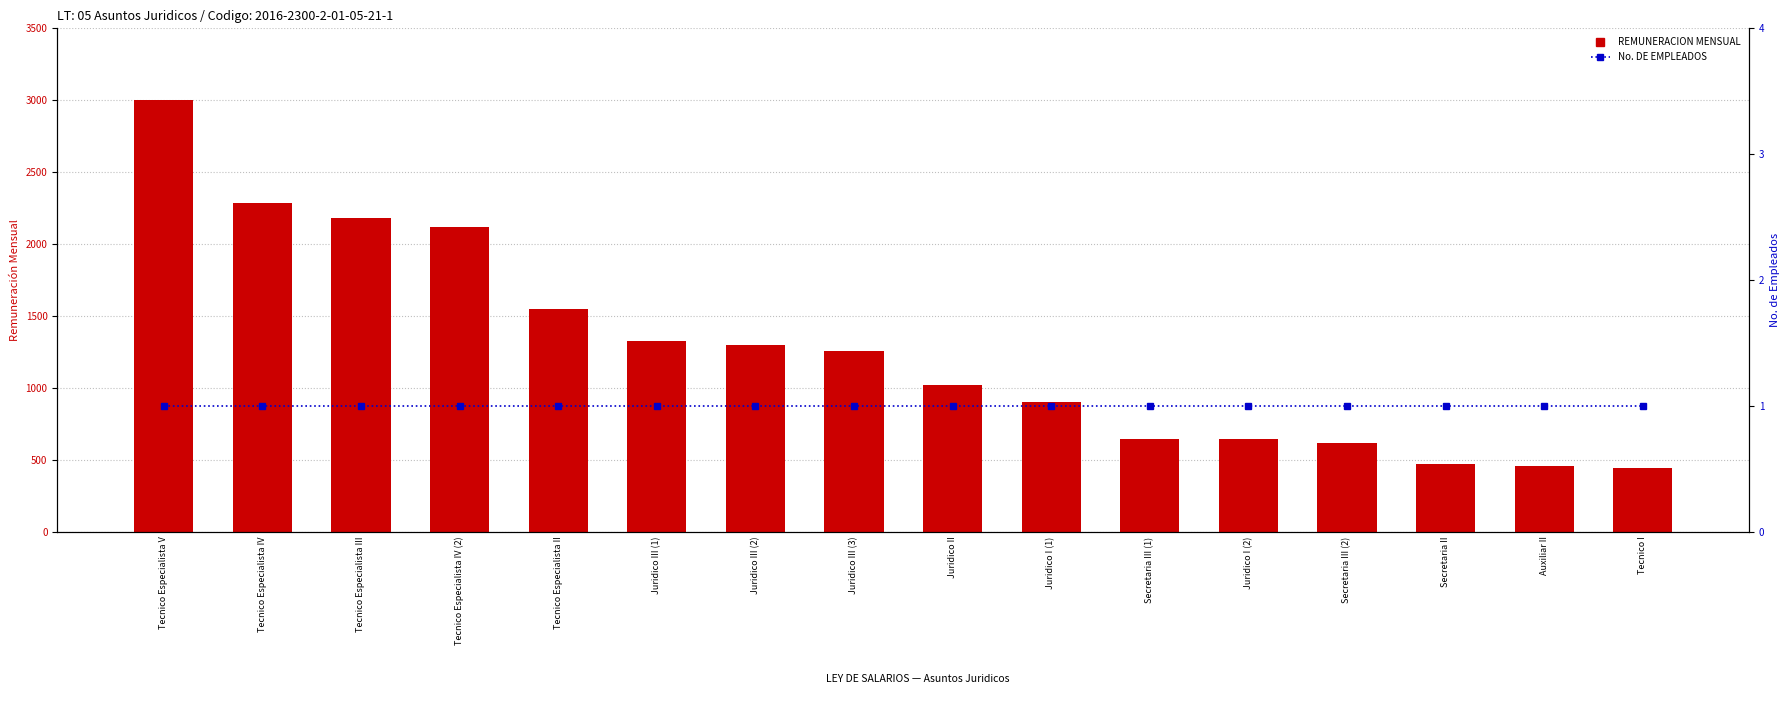

What is the sum of the REMUNERACION MENSUAL values at Juridico II and Tecnico Especialista II?

2564.8